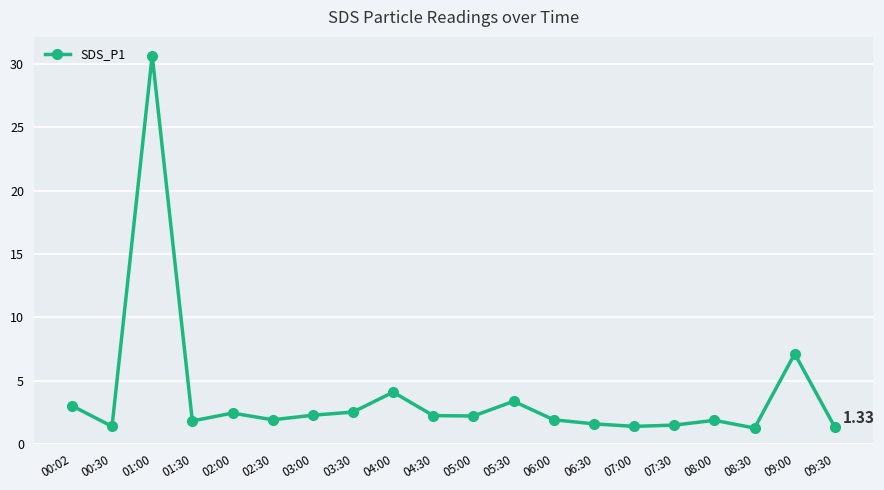

Where is the first local minimum?

00:30